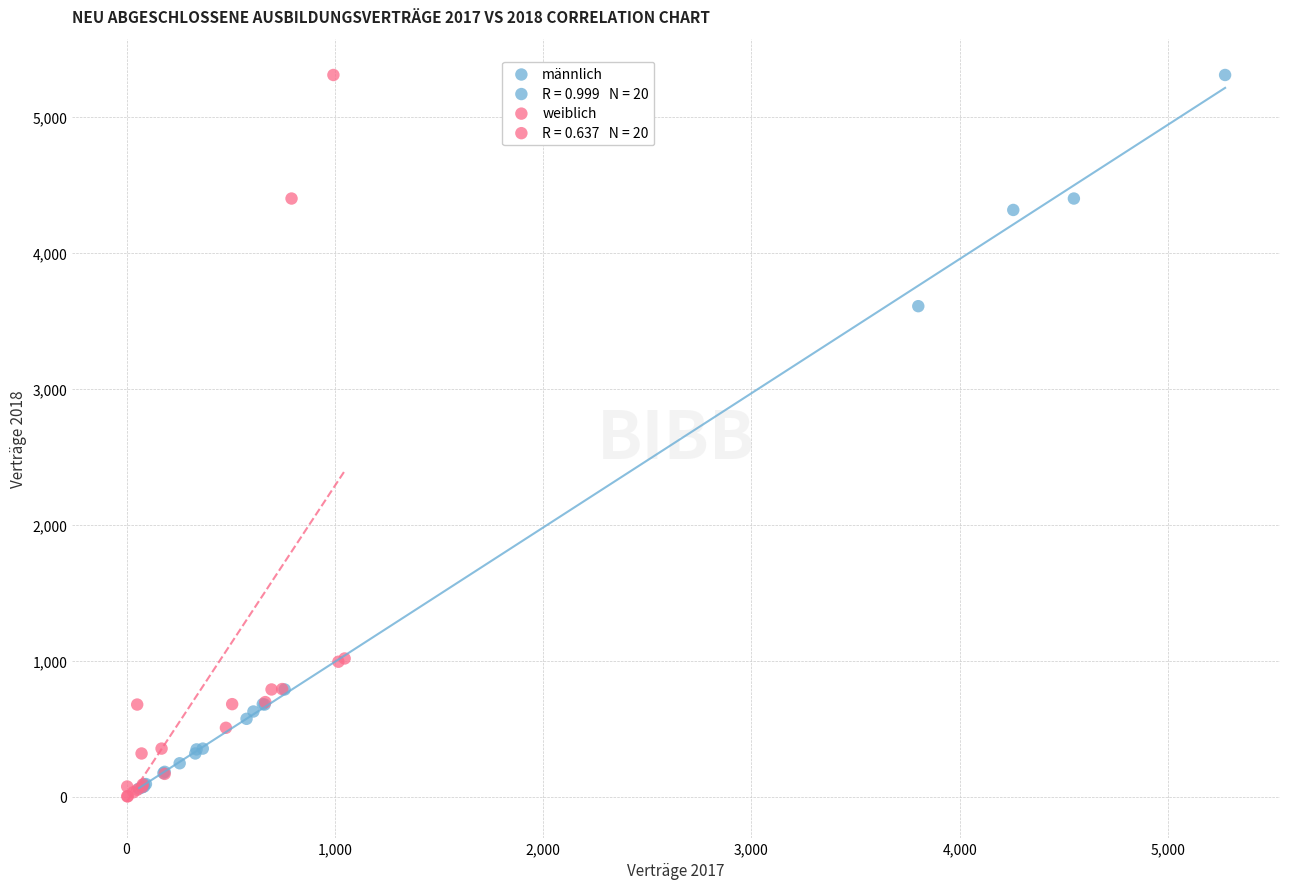

Which series has the largest Y range (max minus min)?

weiblich